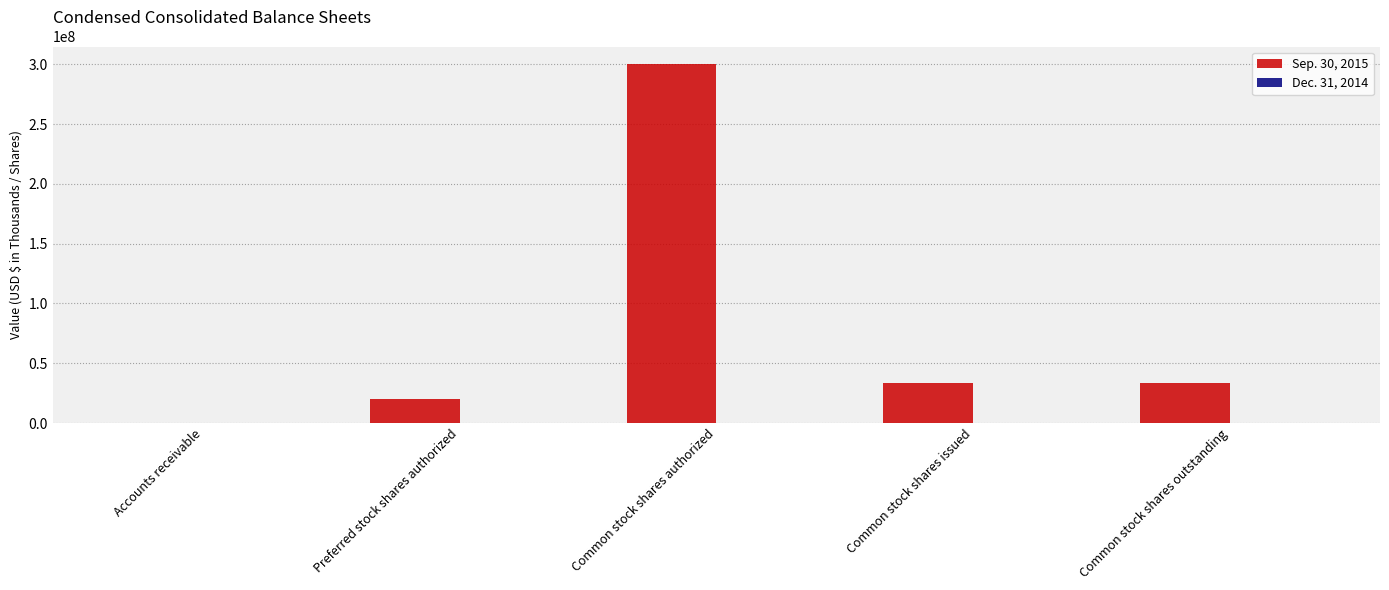

True or false: Sep. 30, 2015 has a value of 300000000 at Common stock shares authorized.

True